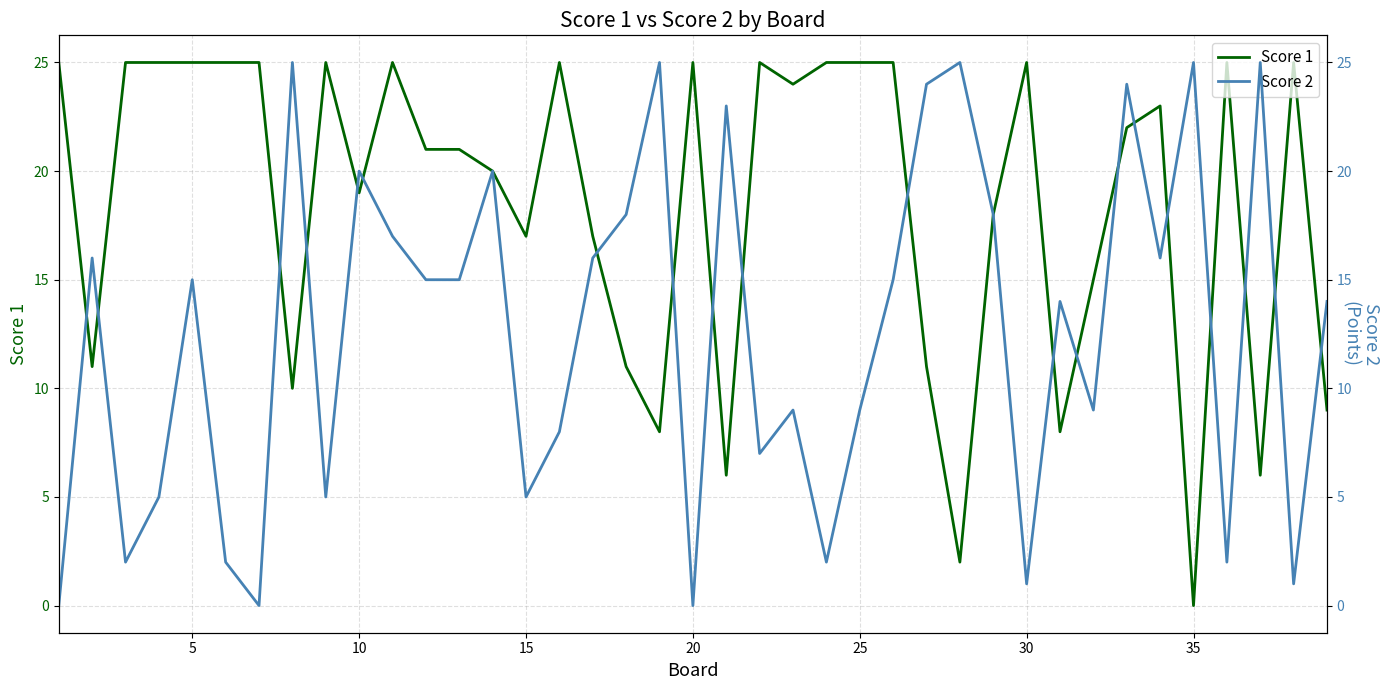

What are all the series names shown in the legend?

Score 1, Score 2